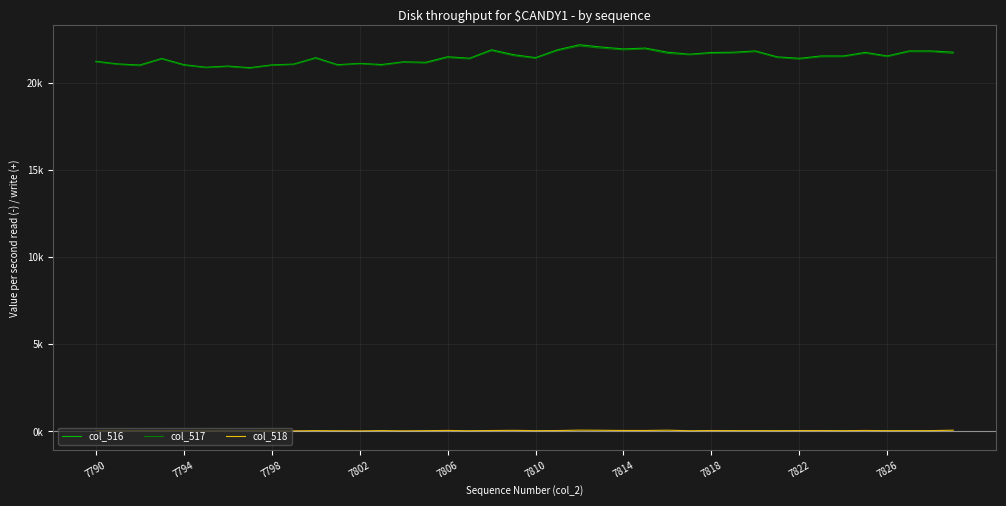

What is the value of the col_516 point at the 37th from the left?

21552